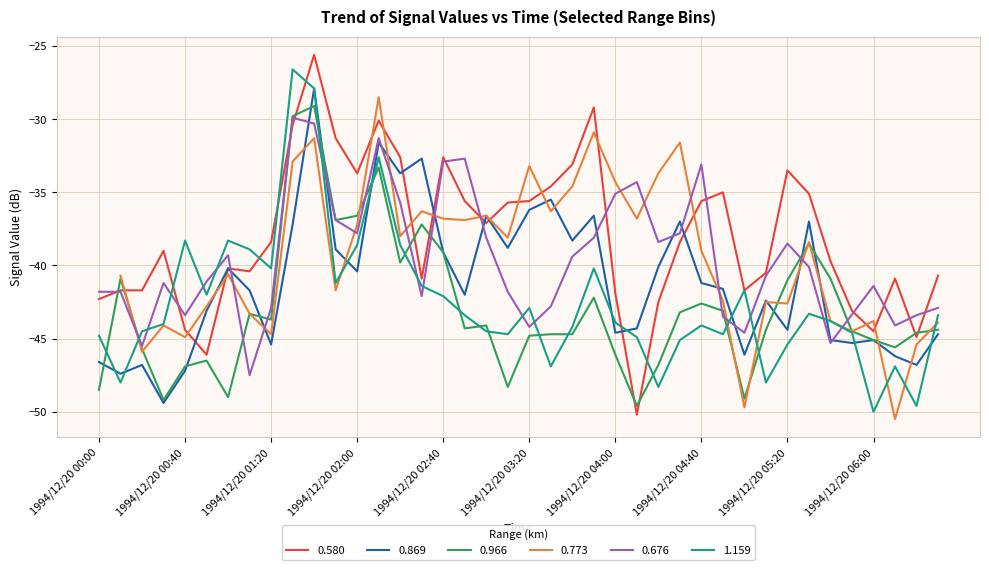

After their last crossing, which series has the higher values: 0.580 or 0.869?

0.580